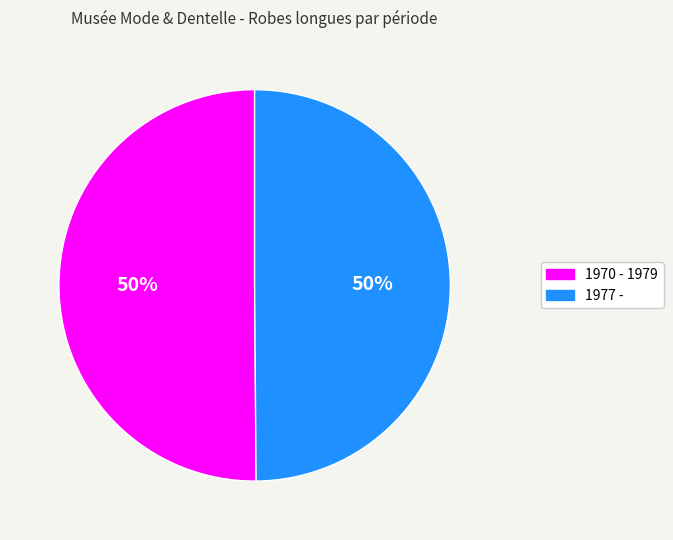

What is the ratio of the value at 1970 - 1979 to the value at 1977 -?

1.0